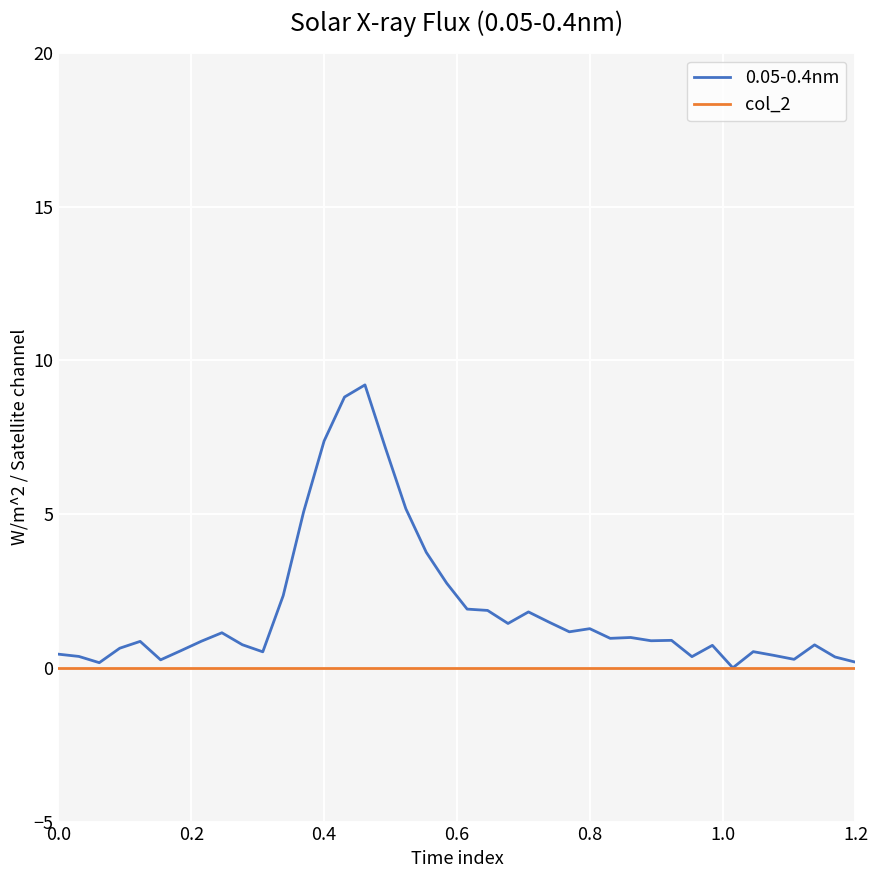

What is the maximum value shown in the chart?

9.2